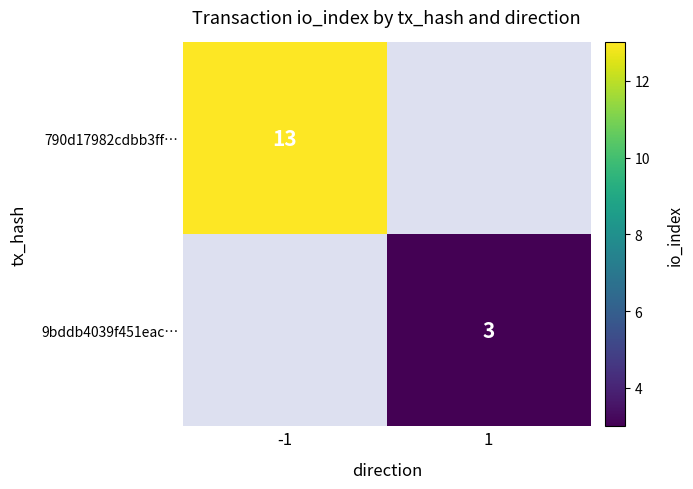

How many data points does each series have?

2